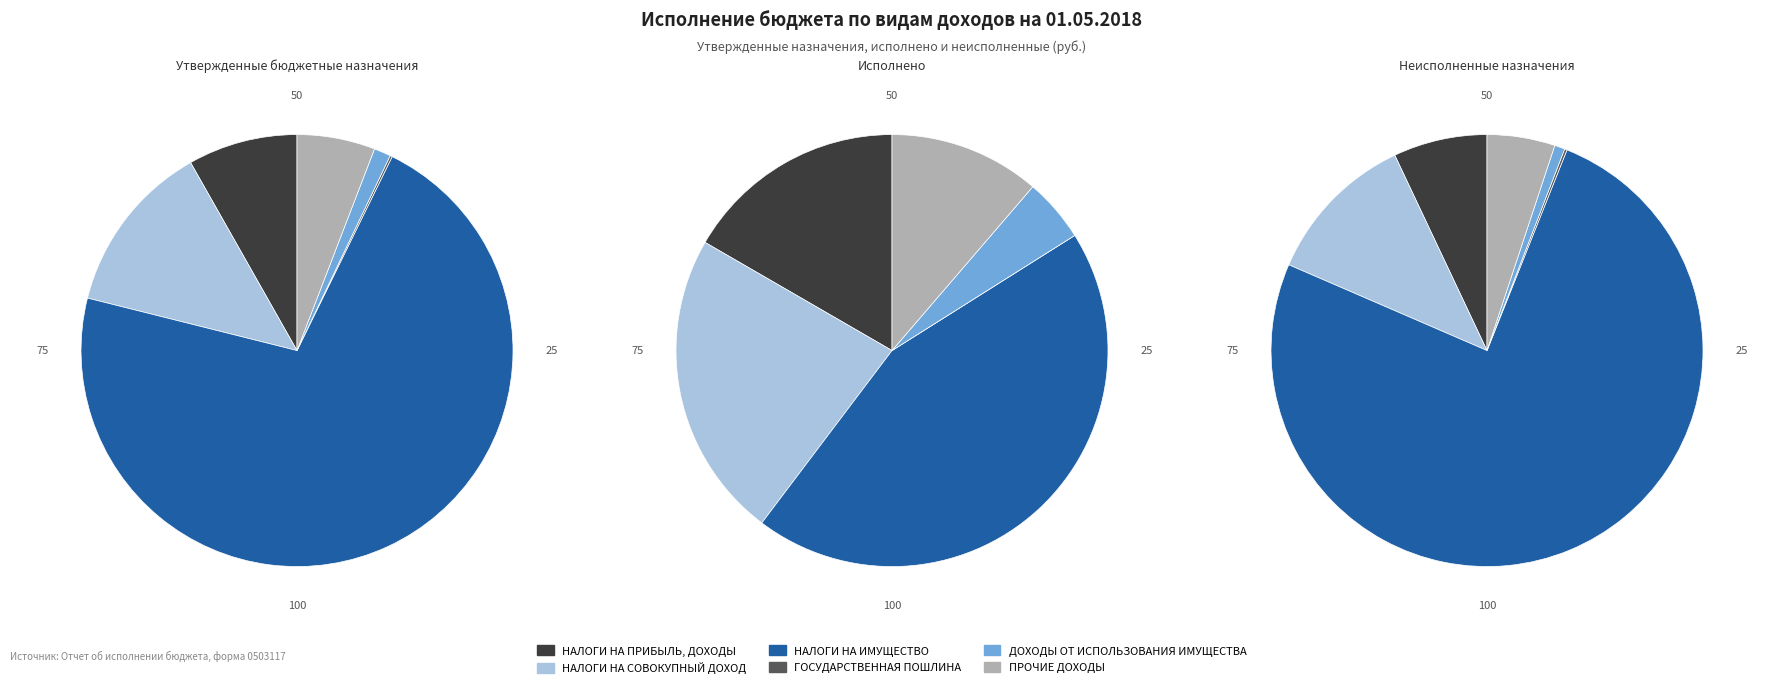

What is the difference between the highest and lowest values at НАЛОГИ НА ПРИБЫЛЬ, ДОХОДЫ?

497761.3